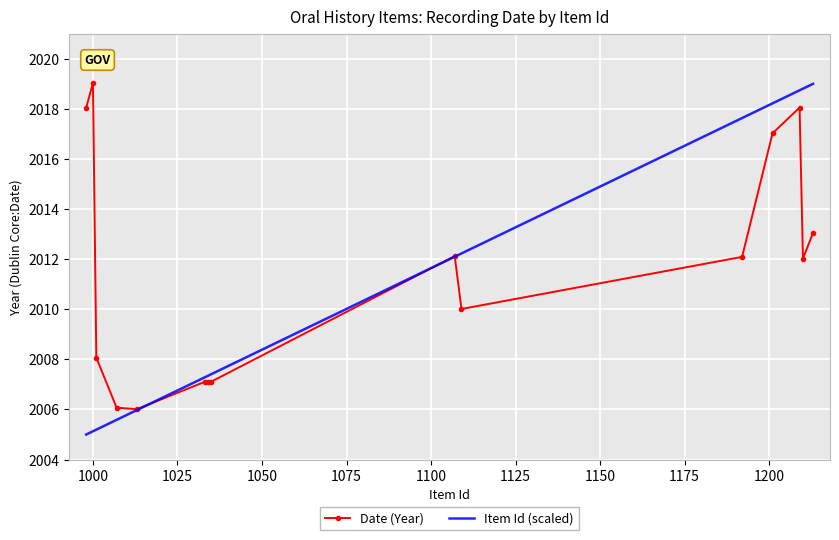

In Date (Year), how many points are higher than both neighbors (excluding endpoints)?

3